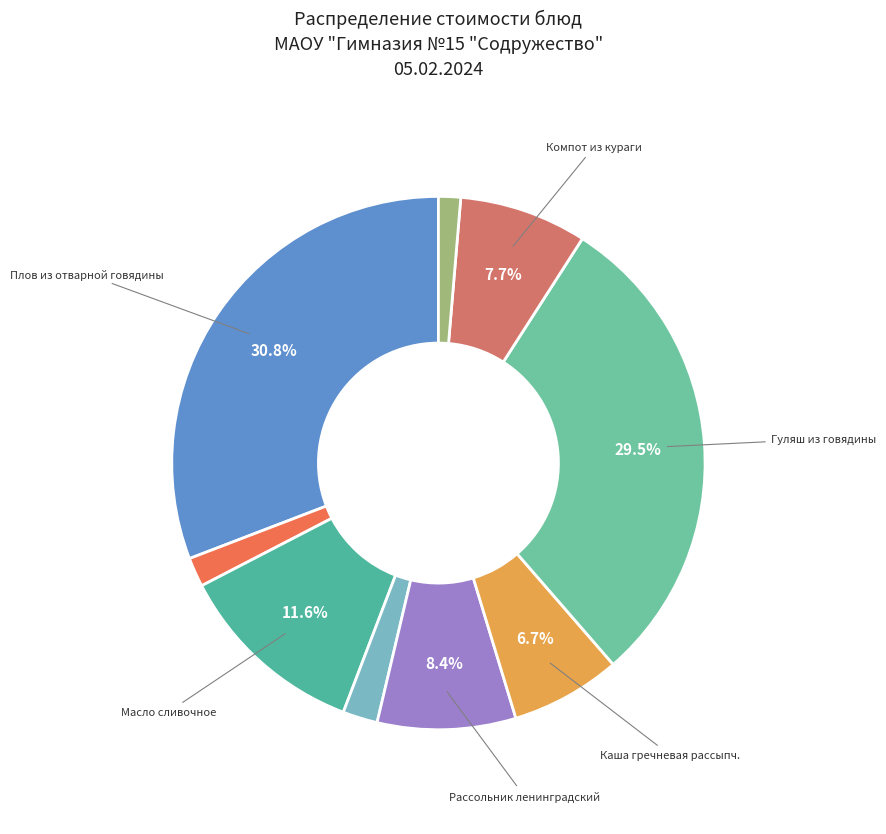

Is there a majority slice in this chart?

No